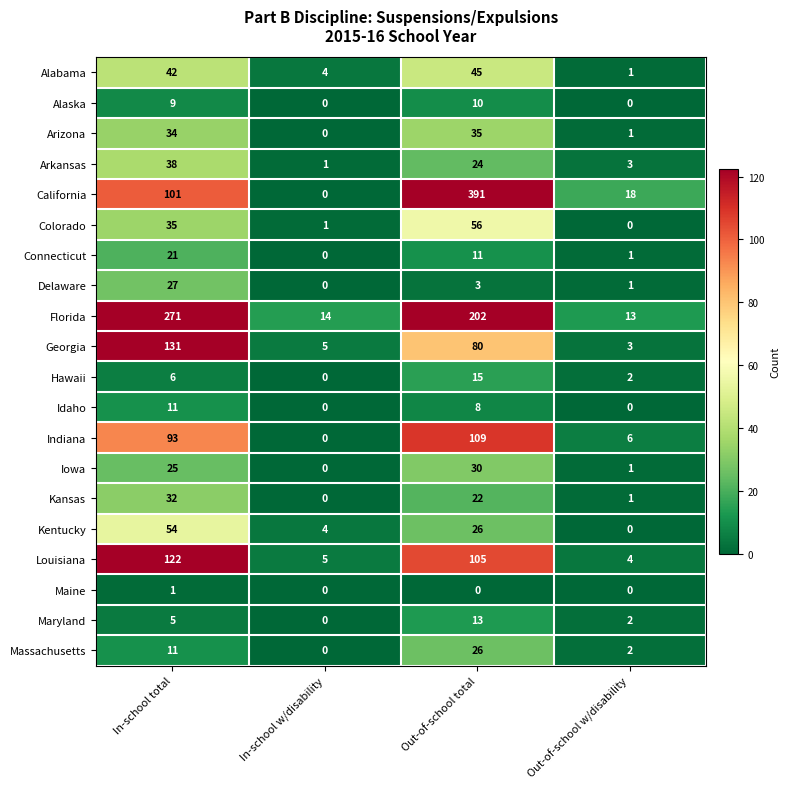

What is the approximate value of Delaware at Out-of-school total, to the nearest 5?

5